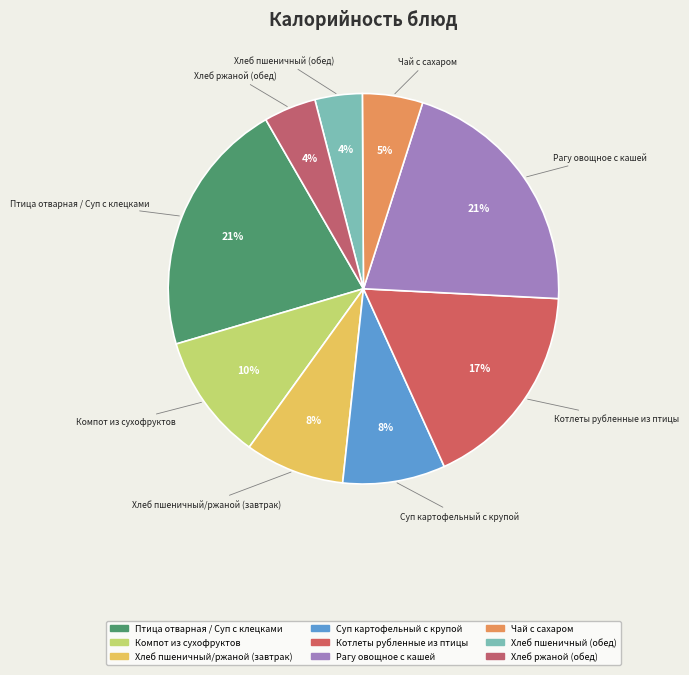

Is there any slice that represents more than half of the pie?

No